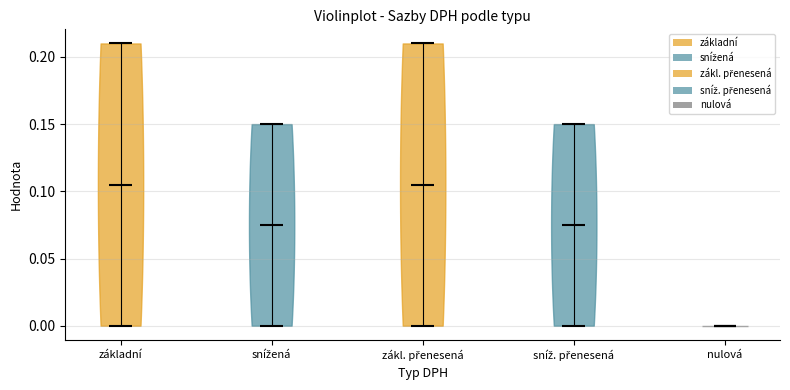

Reading left to right, read every violin against the y-axis: where its median line is, and the lowest and highest points it reaches. The values are not printed on the chart, so give them approximately, as read against the axis.

základní: median line 0.105, lowest point 0.000, highest point 0.210
snížená: median line 0.075, lowest point 0.000, highest point 0.150
zákl. přenesená: median line 0.105, lowest point 0.000, highest point 0.210
sníž. přenesená: median line 0.075, lowest point 0.000, highest point 0.150
nulová: median line 0.000, lowest point 0.000, highest point 0.000